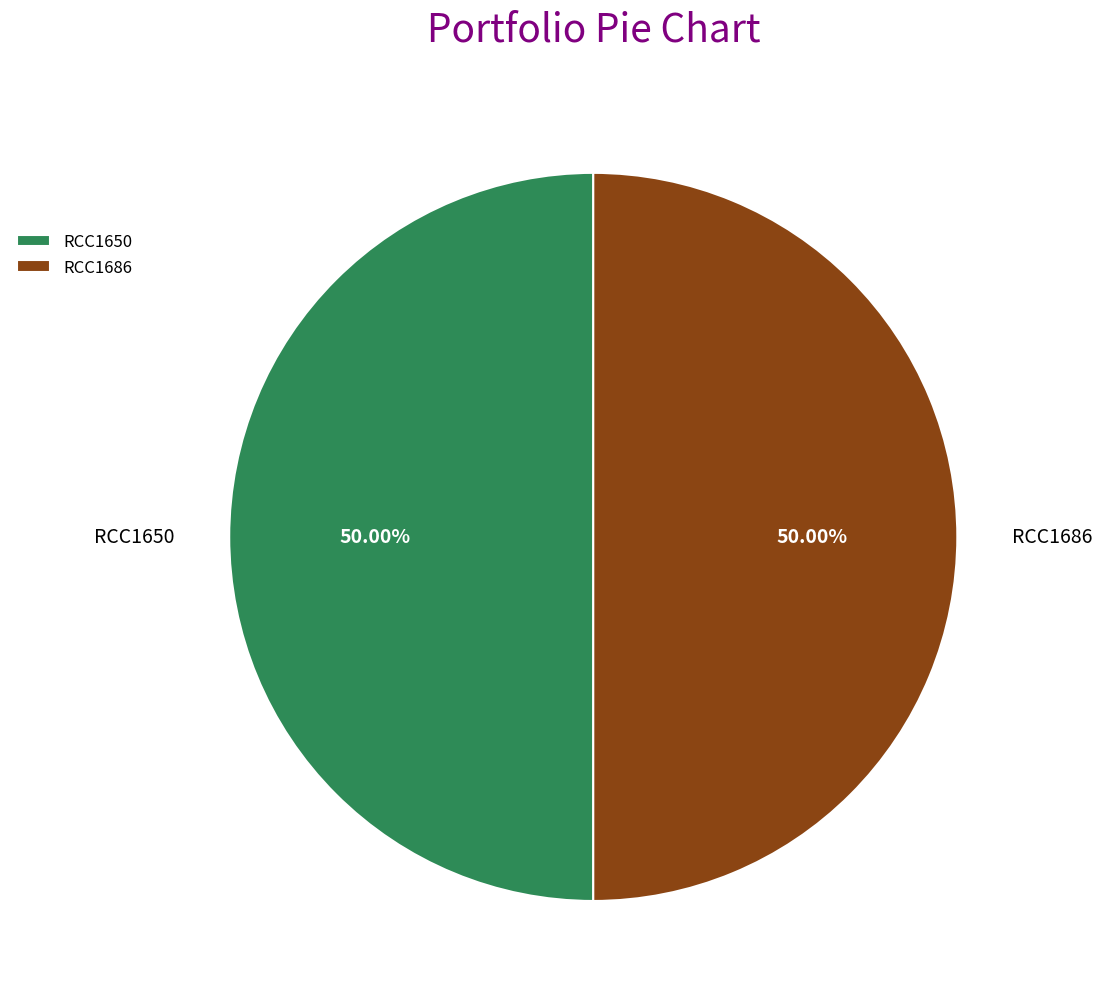

Is the sum of RCC1686 and RCC1650 greater than half?

Yes